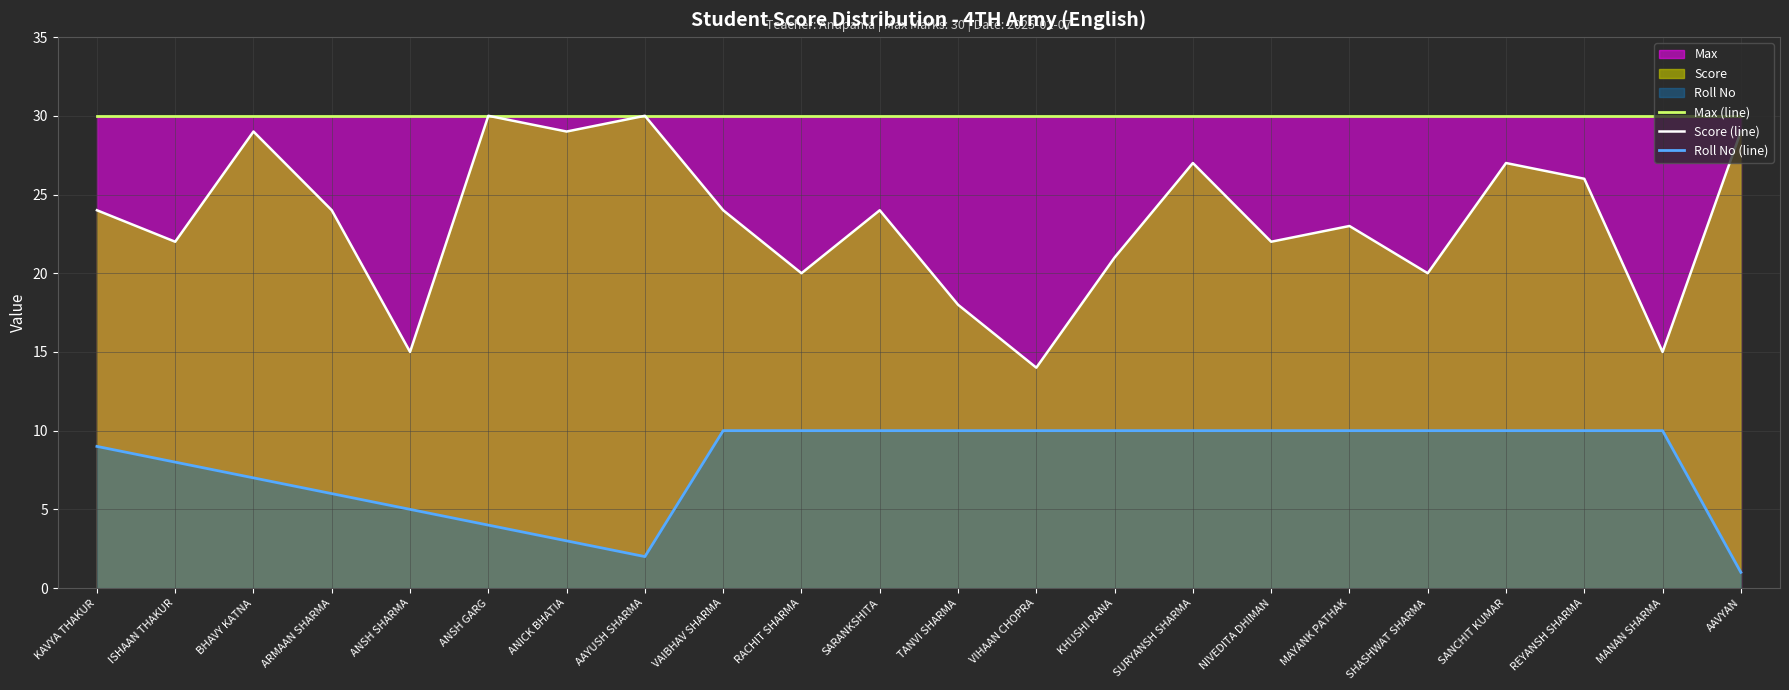

List the series in order of their overall mean, lowest first.

Roll No (line), Score (line), Max (line)